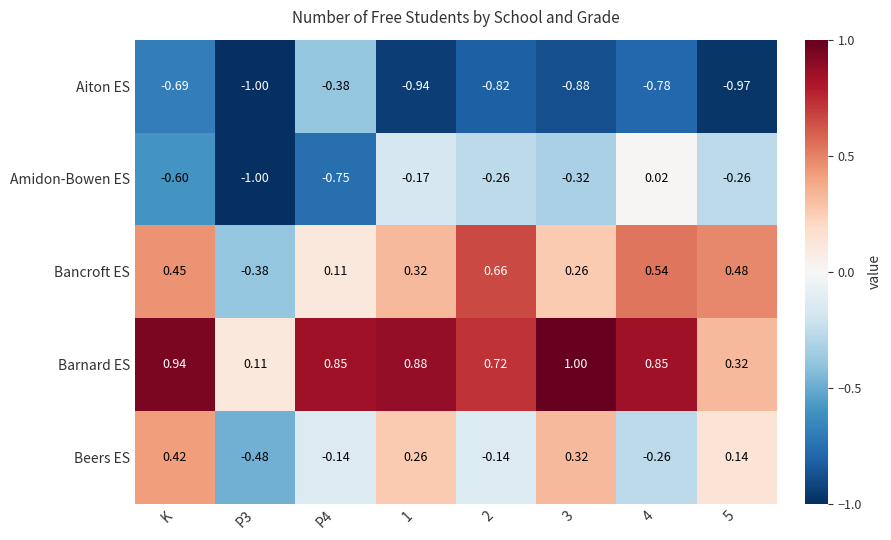

Which series has the largest range (max minus min)?

Bancroft ES